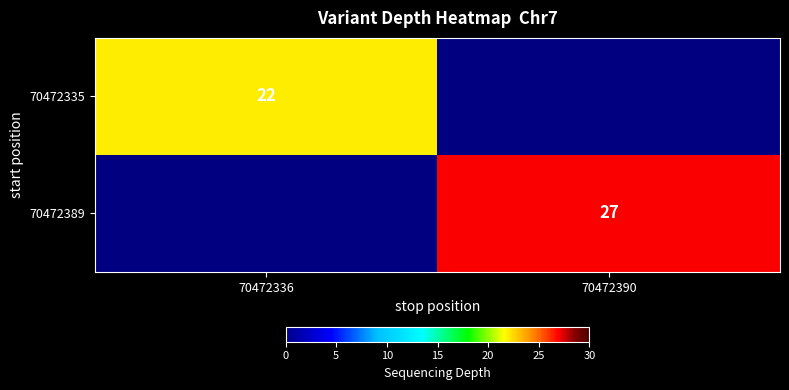

What is the spread (max minus min) of values at 70472336?

22